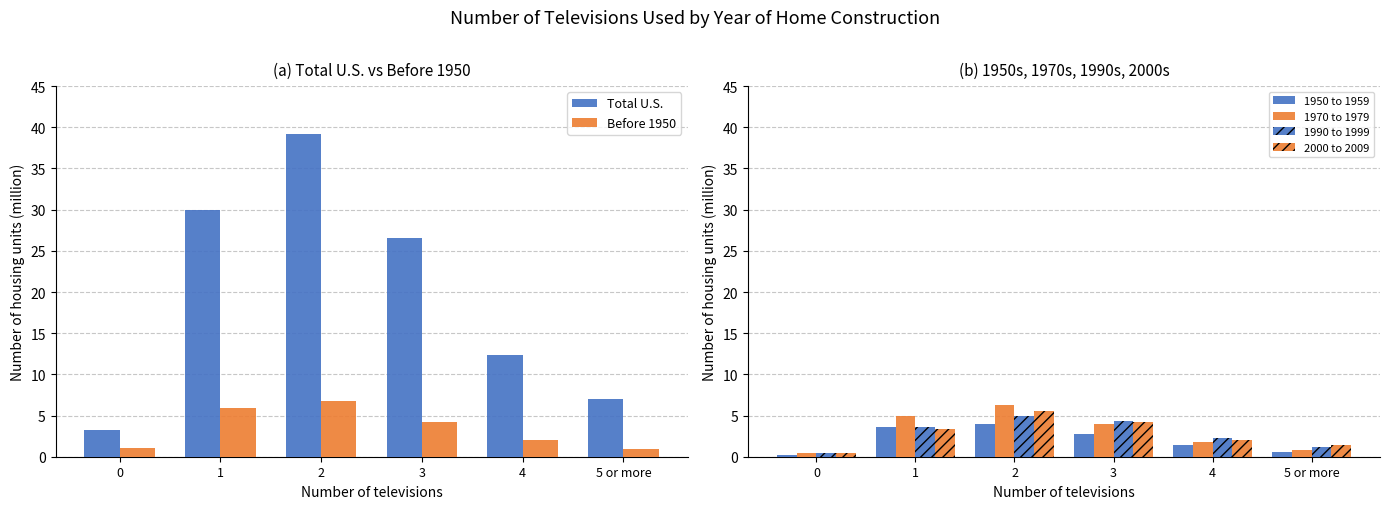

What is the label of the 3rd bar from the right?

3